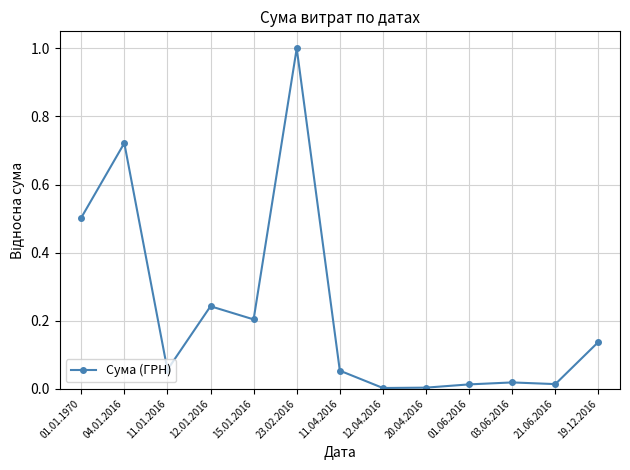

Which label corresponds to the largest value in the chart?

23.02.2016